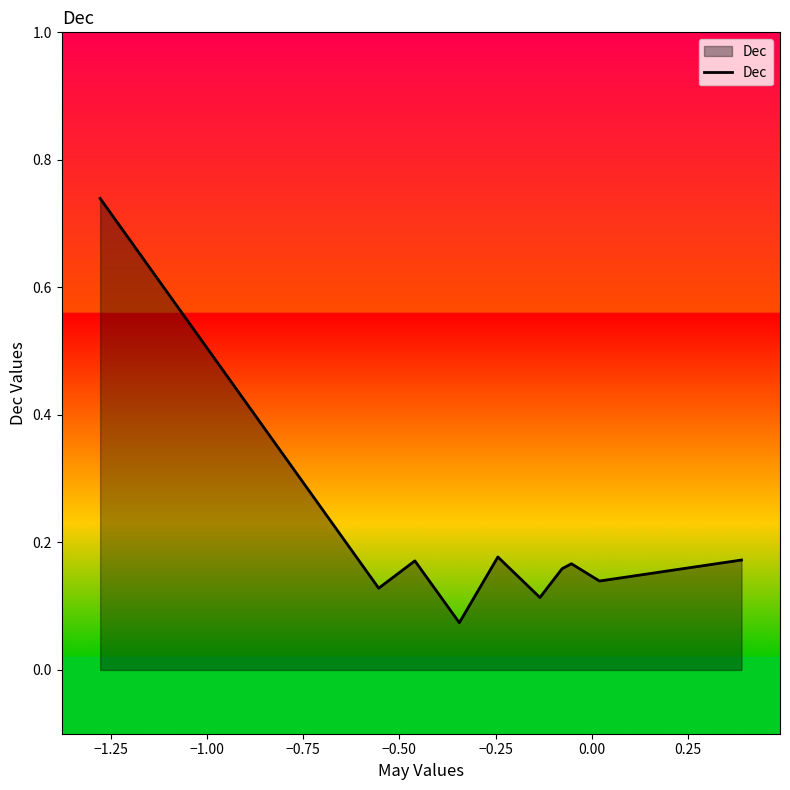

Does the chart display data point markers on the line(s)?

No